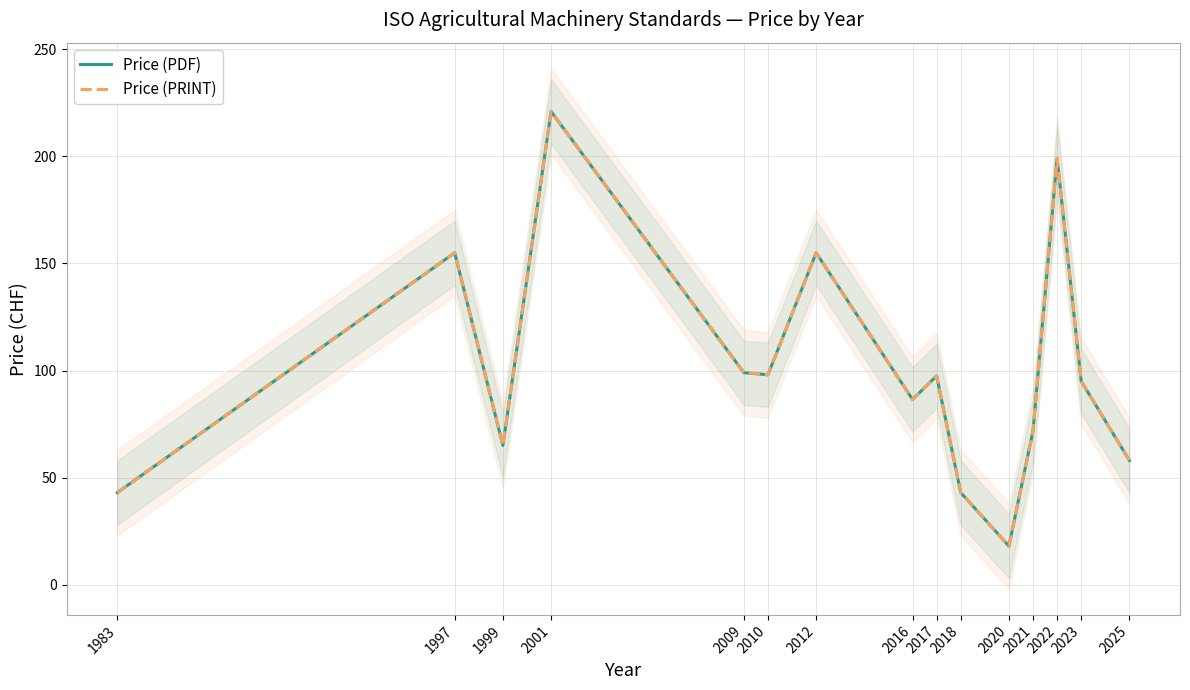

True or false: Price (PDF) and Price (PRINT) cross at least once.

False